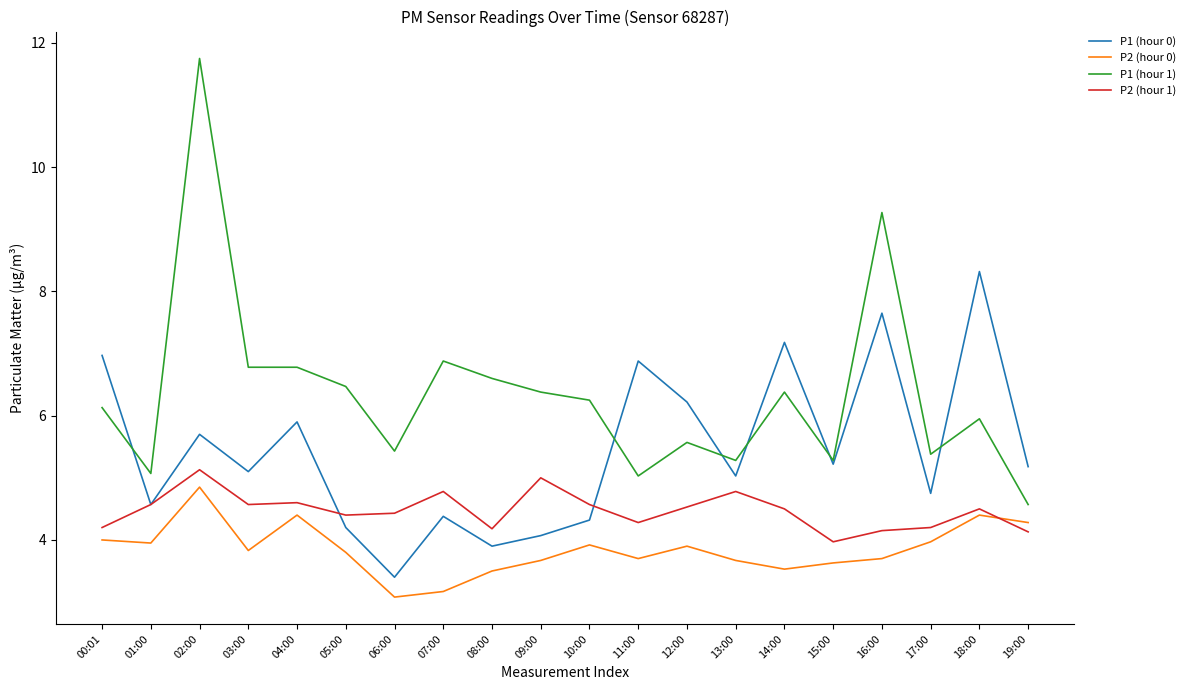

At which category does the chart reach its peak across all series?

02:00